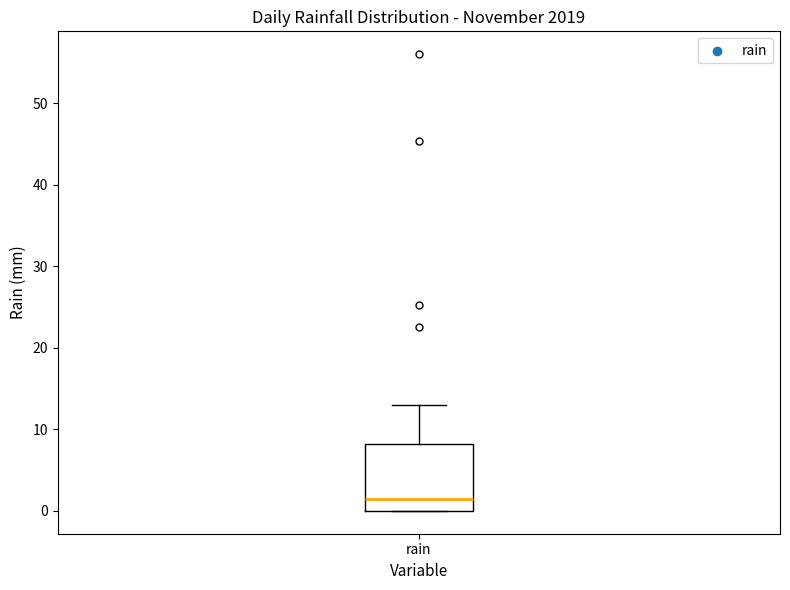

Transcribe this box plot: give where the median line is, the range the box spans, and where the two whiskers end, as read against the y-axis. The values are not printed on the chart, so give them approximately, as read against the axis.

median 1, box 0 to 8, whiskers 0 to 13